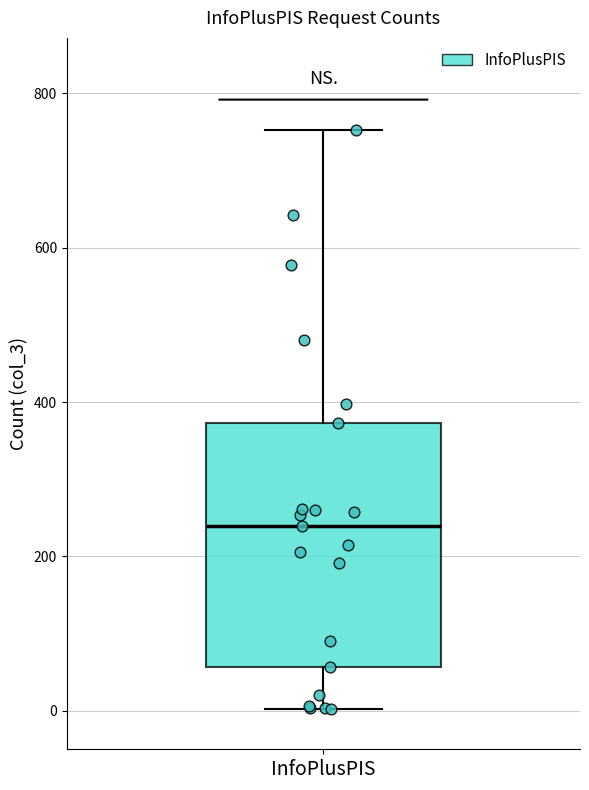

Read this box plot against the y-axis: the position of the median line, the range covered by the box, and the ends of both whiskers. The values are not printed on the chart, so give them approximately, as read against the axis.

median 240, box 60 to 380, whiskers 0 to 760